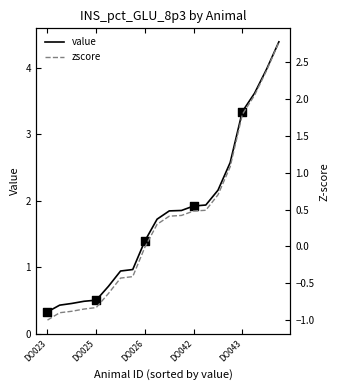

What is the total value across all series at 18?

6.4